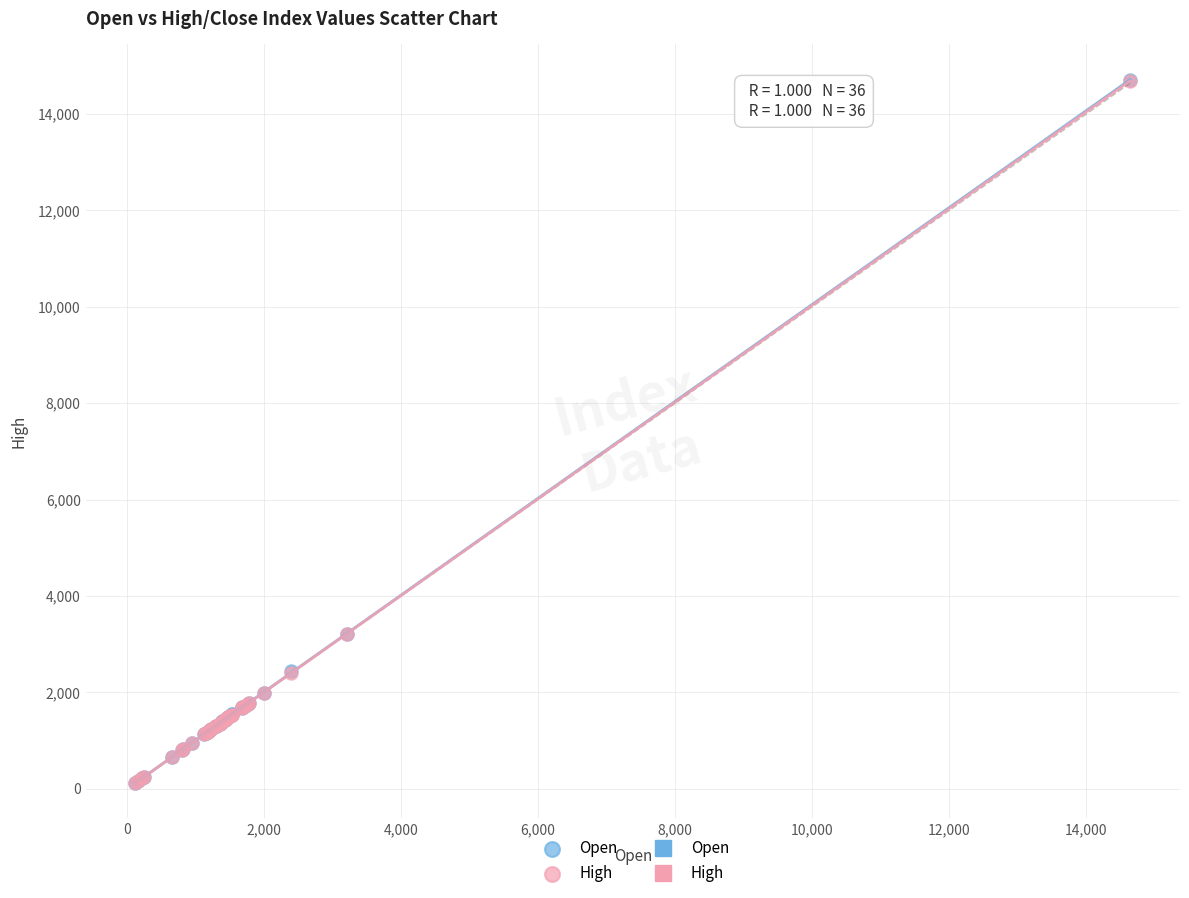

Which series has the widest spread of Y values?

Open